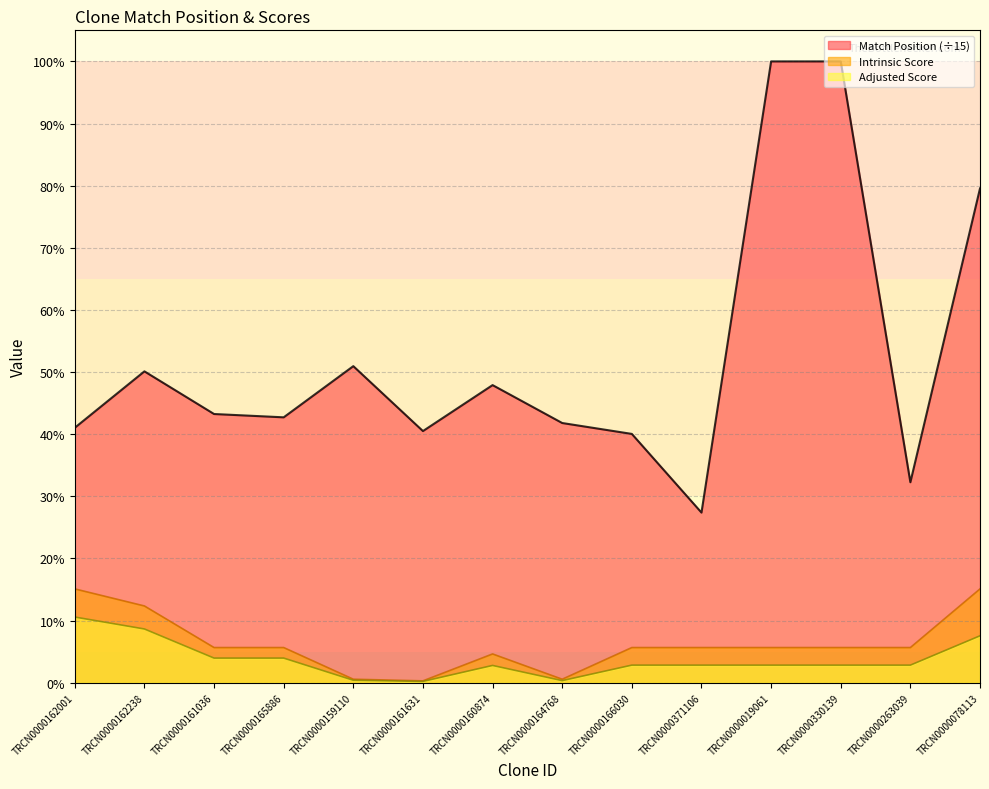

What is the sum of all Match Position values?

644.6